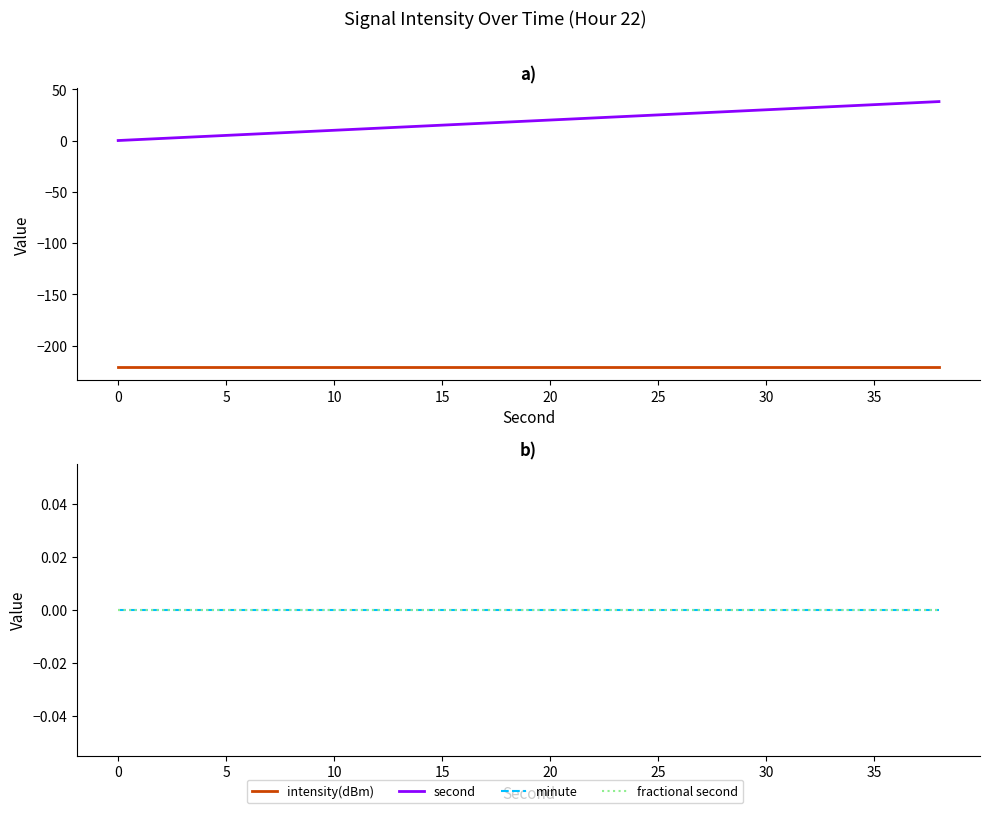

True or false: fractional second and intensity(dBm) cross at least once.

False